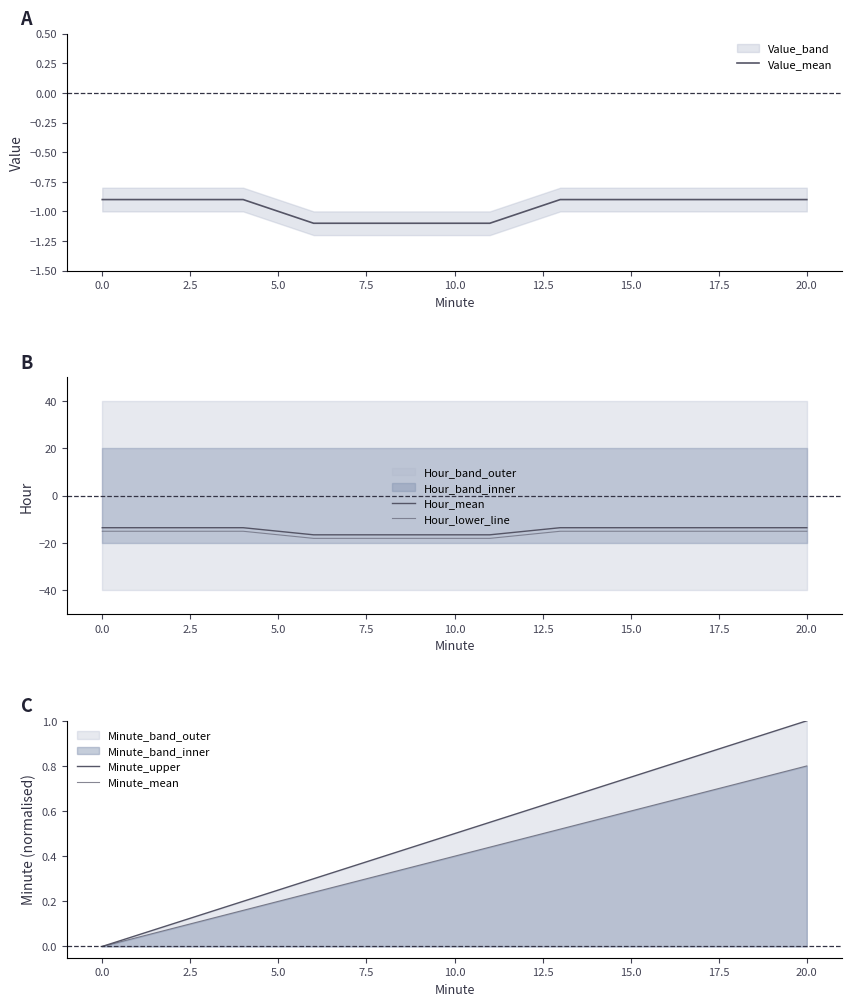

The Value_mean series shows -1.0 at 5.0. True or false?

True